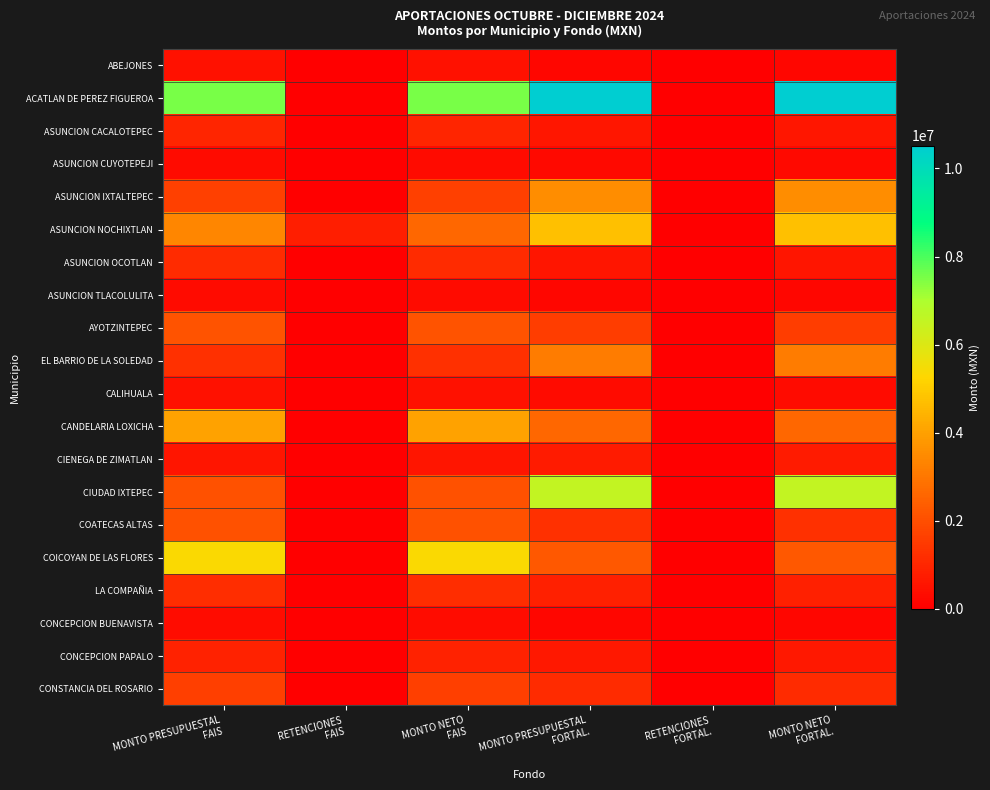

Reading right to left, transcribe all the data shown in this chart.

ABEJONES: MONTO NETO
FORTAL.=195839.2	RETENCIONES
FORTAL.=0.0	MONTO PRESUPUESTAL
FORTAL.=195839.2	MONTO NETO
FAIS=484029.6	RETENCIONES
FAIS=0.0	MONTO PRESUPUESTAL
FAIS=484029.6
ACATLAN DE PEREZ FIGUEROA: MONTO NETO
FORTAL.=10517803.2	RETENCIONES
FORTAL.=0.0	MONTO PRESUPUESTAL
FORTAL.=10517803.2	MONTO NETO
FAIS=7541874.2	RETENCIONES
FAIS=0.0	MONTO PRESUPUESTAL
FAIS=7541874.2
ASUNCION CACALOTEPEC: MONTO NETO
FORTAL.=593106.6	RETENCIONES
FORTAL.=0.0	MONTO PRESUPUESTAL
FORTAL.=593106.6	MONTO NETO
FAIS=959878.1	RETENCIONES
FAIS=0.0	MONTO PRESUPUESTAL
FAIS=959878.1
ASUNCION CUYOTEPEJI: MONTO NETO
FORTAL.=257781.3	RETENCIONES
FORTAL.=0.0	MONTO PRESUPUESTAL
FORTAL.=257781.3	MONTO NETO
FAIS=322282.3	RETENCIONES
FAIS=0.0	MONTO PRESUPUESTAL
FAIS=322282.3
ASUNCION IXTALTEPEC: MONTO NETO
FORTAL.=3553749.5	RETENCIONES
FORTAL.=0.0	MONTO PRESUPUESTAL
FORTAL.=3553749.5	MONTO NETO
FAIS=1672010.9	RETENCIONES
FAIS=0.0	MONTO PRESUPUESTAL
FAIS=1672010.9
ASUNCION NOCHIXTLAN: MONTO NETO
FORTAL.=4765345.0	RETENCIONES
FORTAL.=0.0	MONTO PRESUPUESTAL
FORTAL.=4765345.0	MONTO NETO
FAIS=2593769.9	RETENCIONES
FAIS=795178.8	MONTO PRESUPUESTAL
FAIS=3388948.7
ASUNCION OCOTLAN: MONTO NETO
FORTAL.=557711.2	RETENCIONES
FORTAL.=0.0	MONTO PRESUPUESTAL
FORTAL.=557711.2	MONTO NETO
FAIS=1142187.5	RETENCIONES
FAIS=0.0	MONTO PRESUPUESTAL
FAIS=1142187.5
ASUNCION TLACOLULITA: MONTO NETO
FORTAL.=170922.7	RETENCIONES
FORTAL.=0.0	MONTO PRESUPUESTAL
FORTAL.=170922.7	MONTO NETO
FAIS=298876.8	RETENCIONES
FAIS=0.0	MONTO PRESUPUESTAL
FAIS=298876.8
AYOTZINTEPEC: MONTO NETO
FORTAL.=1596753.8	RETENCIONES
FORTAL.=0.0	MONTO PRESUPUESTAL
FORTAL.=1596753.8	MONTO NETO
FAIS=2098904.7	RETENCIONES
FAIS=0.0	MONTO PRESUPUESTAL
FAIS=2098904.7
EL BARRIO DE LA SOLEDAD: MONTO NETO
FORTAL.=3137620.2	RETENCIONES
FORTAL.=0.0	MONTO PRESUPUESTAL
FORTAL.=3137620.2	MONTO NETO
FAIS=1246363.3	RETENCIONES
FAIS=0.0	MONTO PRESUPUESTAL
FAIS=1246363.3
CALIHUALA: MONTO NETO
FORTAL.=326476.4	RETENCIONES
FORTAL.=0.0	MONTO PRESUPUESTAL
FORTAL.=326476.4	MONTO NETO
FAIS=473971.7	RETENCIONES
FAIS=0.0	MONTO PRESUPUESTAL
FAIS=473971.7
CANDELARIA LOXICHA: MONTO NETO
FORTAL.=2600168.2	RETENCIONES
FORTAL.=0.0	MONTO PRESUPUESTAL
FORTAL.=2600168.2	MONTO NETO
FAIS=4057949.3	RETENCIONES
FAIS=0.0	MONTO PRESUPUESTAL
FAIS=4057949.3
CIENEGA DE ZIMATLAN: MONTO NETO
FORTAL.=708607.6	RETENCIONES
FORTAL.=0.0	MONTO PRESUPUESTAL
FORTAL.=708607.6	MONTO NETO
FAIS=568880.7	RETENCIONES
FAIS=0.0	MONTO PRESUPUESTAL
FAIS=568880.7
CIUDAD IXTEPEC: MONTO NETO
FORTAL.=6539309.0	RETENCIONES
FORTAL.=0.0	MONTO PRESUPUESTAL
FORTAL.=6539309.0	MONTO NETO
FAIS=2068152.9	RETENCIONES
FAIS=0.0	MONTO PRESUPUESTAL
FAIS=2068152.9
COATECAS ALTAS: MONTO NETO
FORTAL.=1241287.8	RETENCIONES
FORTAL.=5936.0	MONTO PRESUPUESTAL
FORTAL.=1247223.8	MONTO NETO
FAIS=2088702.6	RETENCIONES
FAIS=0.0	MONTO PRESUPUESTAL
FAIS=2088702.6
COICOYAN DE LAS FLORES: MONTO NETO
FORTAL.=2226886.0	RETENCIONES
FORTAL.=0.0	MONTO PRESUPUESTAL
FORTAL.=2226886.0	MONTO NETO
FAIS=5359291.8	RETENCIONES
FAIS=0.0	MONTO PRESUPUESTAL
FAIS=5359291.8
LA COMPAÑIA: MONTO NETO
FORTAL.=839943.3	RETENCIONES
FORTAL.=0.0	MONTO PRESUPUESTAL
FORTAL.=839943.3	MONTO NETO
FAIS=1156162.5	RETENCIONES
FAIS=0.0	MONTO PRESUPUESTAL
FAIS=1156162.5
CONCEPCION BUENAVISTA: MONTO NETO
FORTAL.=175114.3	RETENCIONES
FORTAL.=0.0	MONTO PRESUPUESTAL
FORTAL.=175114.3	MONTO NETO
FAIS=354733.4	RETENCIONES
FAIS=0.0	MONTO PRESUPUESTAL
FAIS=354733.4
CONCEPCION PAPALO: MONTO NETO
FORTAL.=641309.6	RETENCIONES
FORTAL.=0.0	MONTO PRESUPUESTAL
FORTAL.=641309.6	MONTO NETO
FAIS=875122.5	RETENCIONES
FAIS=0.0	MONTO PRESUPUESTAL
FAIS=875122.5
CONSTANCIA DEL ROSARIO: MONTO NETO
FORTAL.=1128695.6	RETENCIONES
FORTAL.=0.0	MONTO PRESUPUESTAL
FORTAL.=1128695.6	MONTO NETO
FAIS=1625266.8	RETENCIONES
FAIS=0.0	MONTO PRESUPUESTAL
FAIS=1625266.8